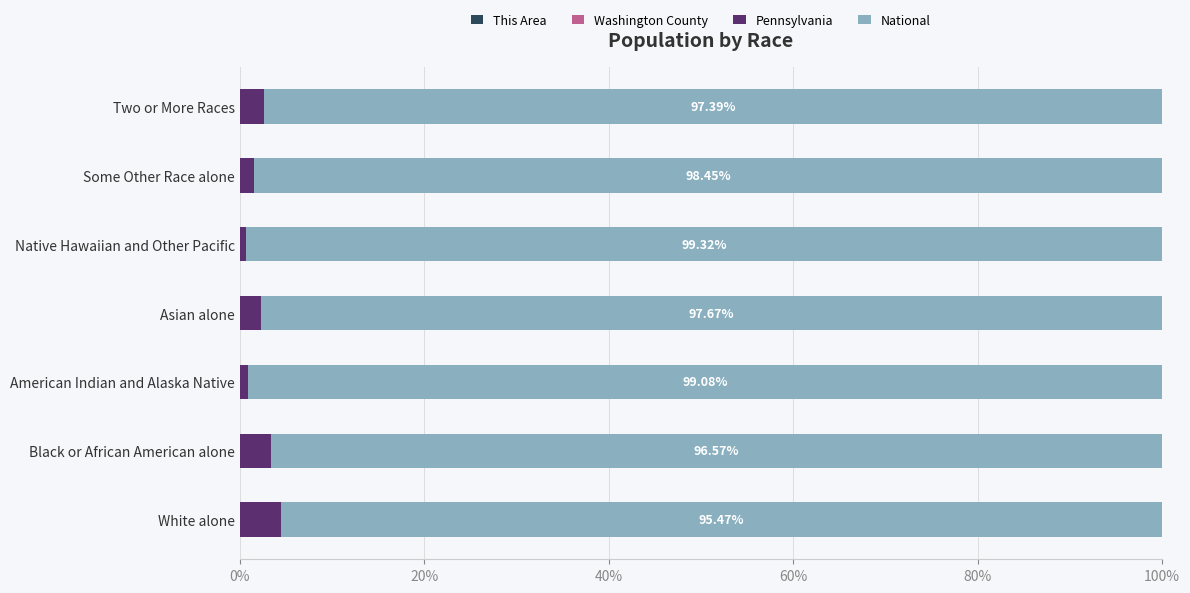

Count the number of data series in this chart.

4